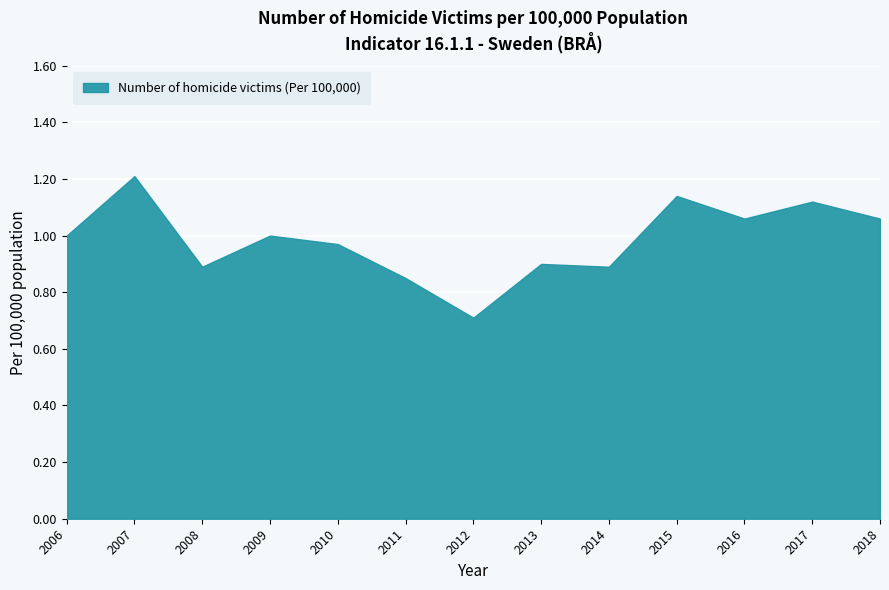

How many data points are less than 1?

6